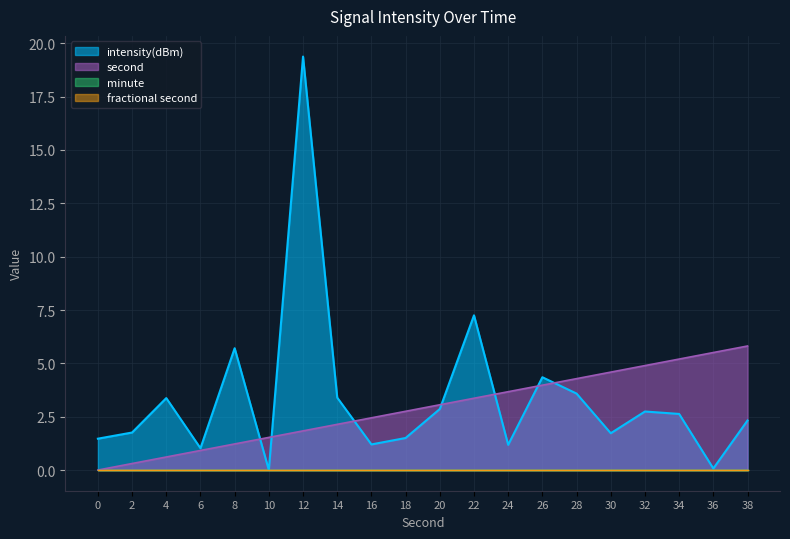

Does the chart have visible grid lines?

Yes